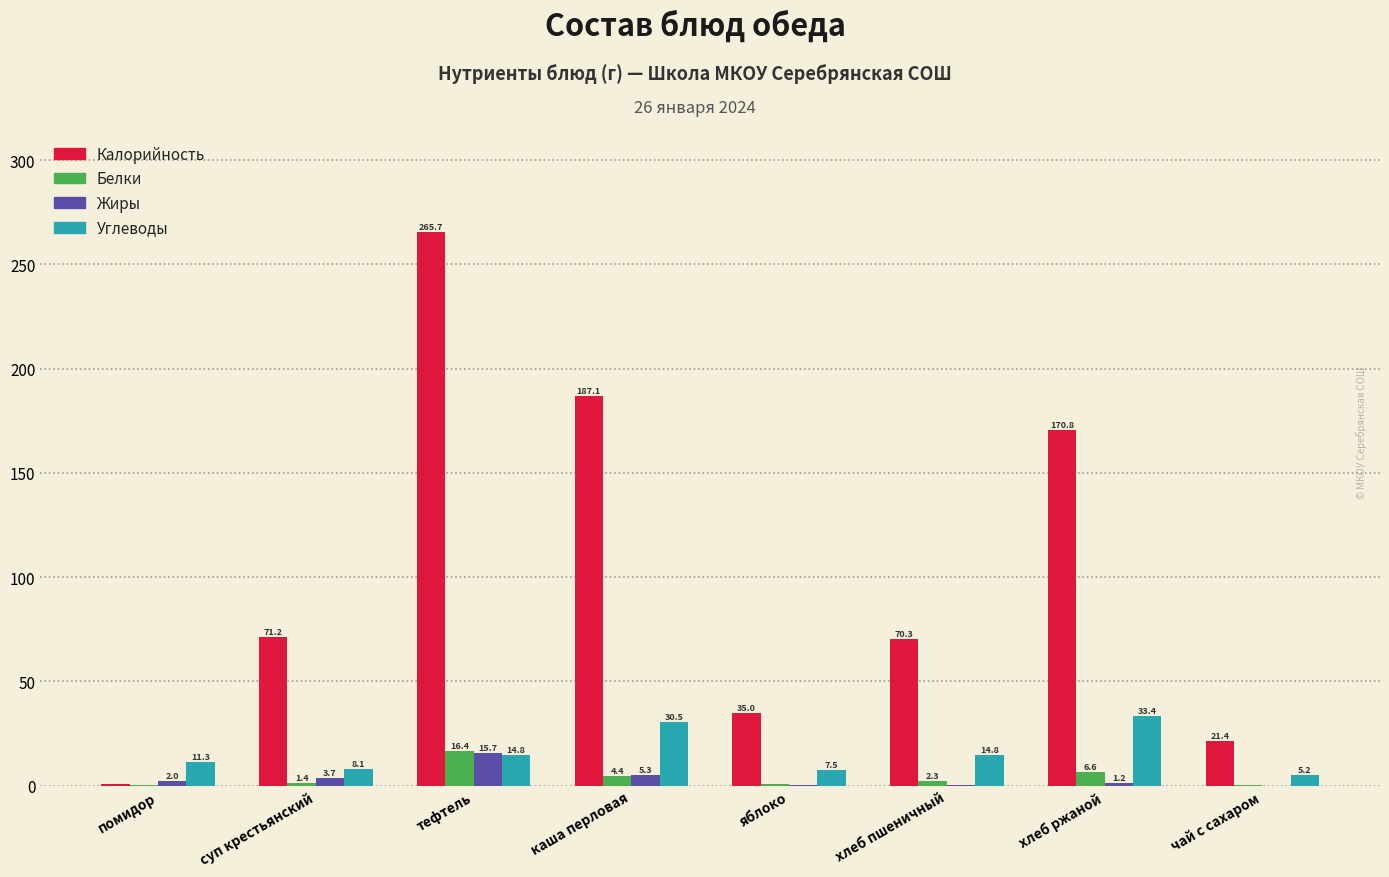

Reading left to right, extract all data points from this chart.

Калорийность: помидор=0.6	суп крестьянский=71.2	тефтель=265.7	каша перловая=187.1	яблоко=35.0	хлеб пшеничный=70.3	хлеб ржаной=170.8	чай с сахаром=21.4
Белки: помидор=0.1	суп крестьянский=1.4	тефтель=16.4	каша перловая=4.4	яблоко=0.8	хлеб пшеничный=2.3	хлеб ржаной=6.6	чай с сахаром=0.1
Жиры: помидор=2.0	суп крестьянский=3.7	тефтель=15.7	каша перловая=5.3	яблоко=0.2	хлеб пшеничный=0.2	хлеб ржаной=1.2	чай с сахаром=0.0
Углеводы: помидор=11.3	суп крестьянский=8.1	тефтель=14.8	каша перловая=30.5	яблоко=7.5	хлеб пшеничный=14.8	хлеб ржаной=33.4	чай с сахаром=5.2